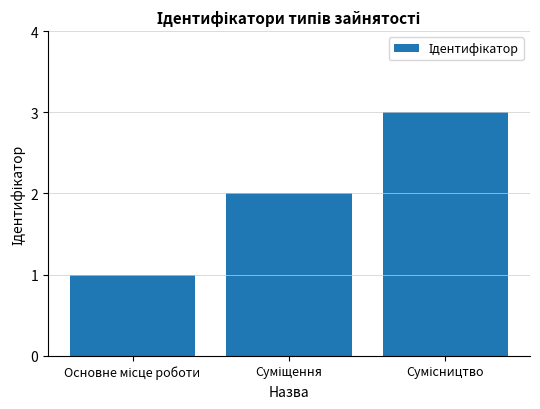

What is the maximum value shown in the chart?

3